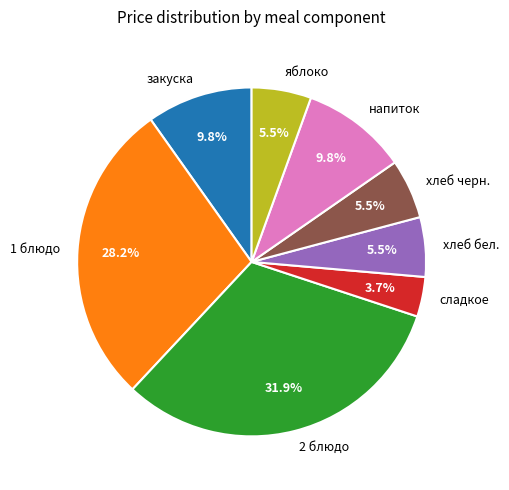

Is the sum of хлеб бел. and 2 блюдо greater than half?

No